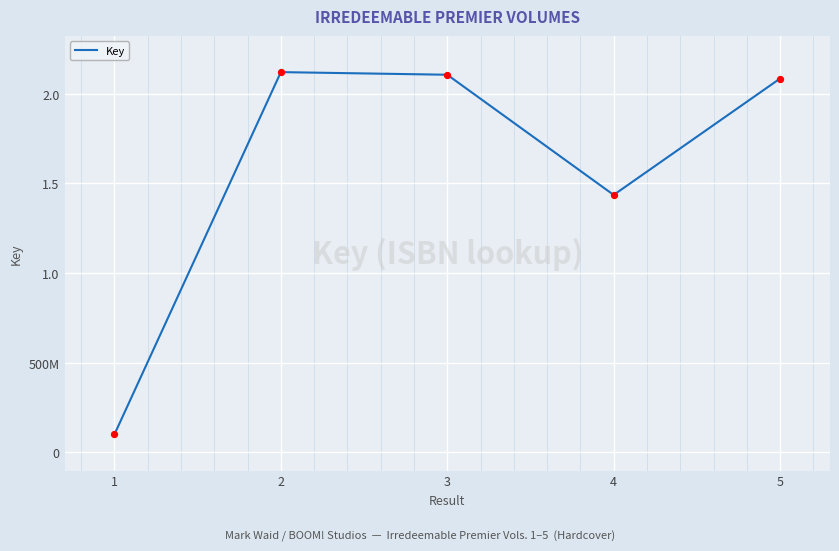

Approximately how many times larger is the value at 2 compared to 4?

1.5